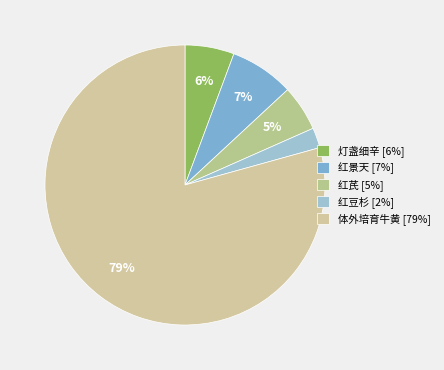

How many segments does this pie chart have?

5